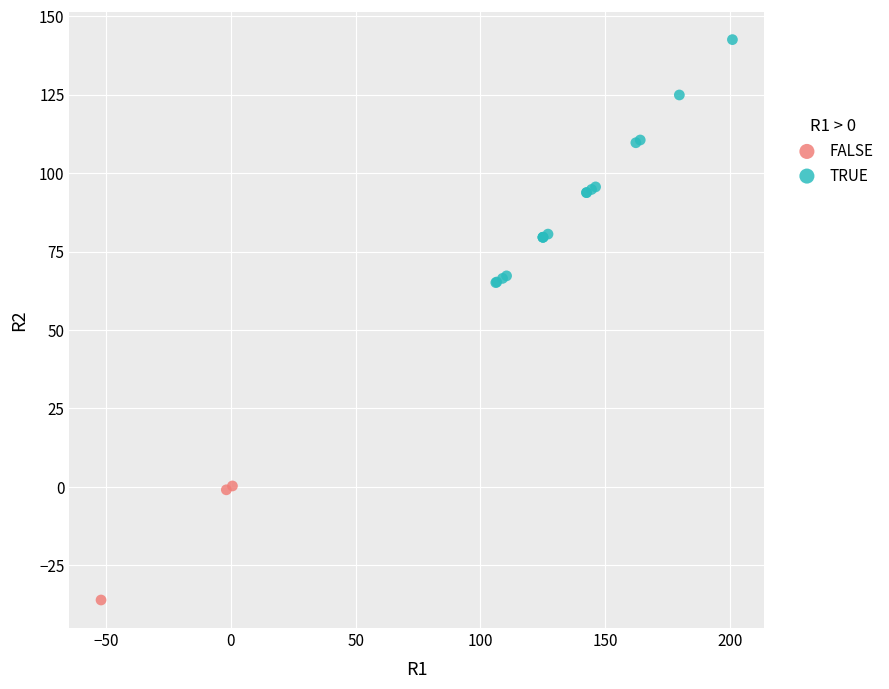

Which series has the largest Y range (max minus min)?

TRUE